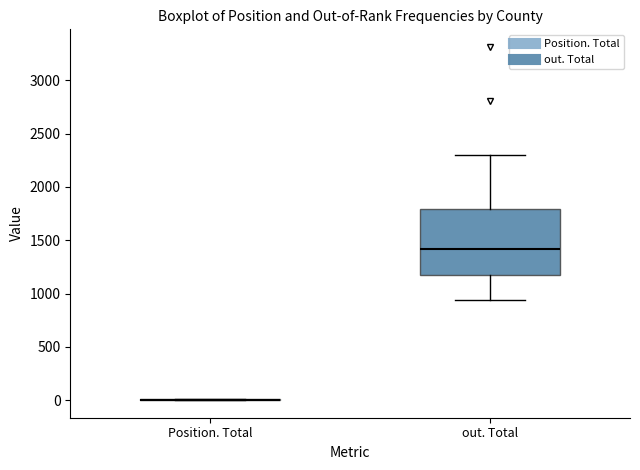

Where is the upper edge of the box for out. Total on the y-axis? The values are not printed on the chart, so give them approximately, as read against the axis.

1800